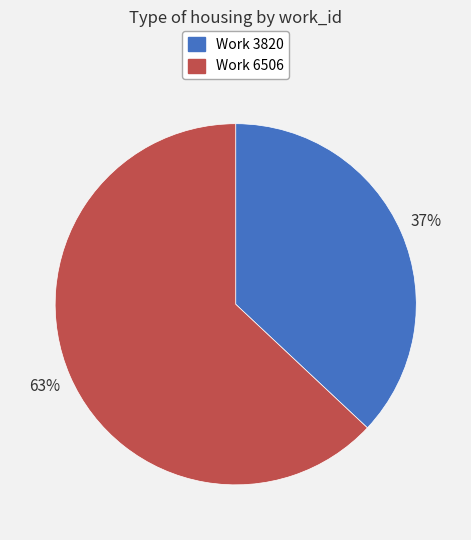

Is the sum of Work 3820 and Work 6506 greater than half?

Yes